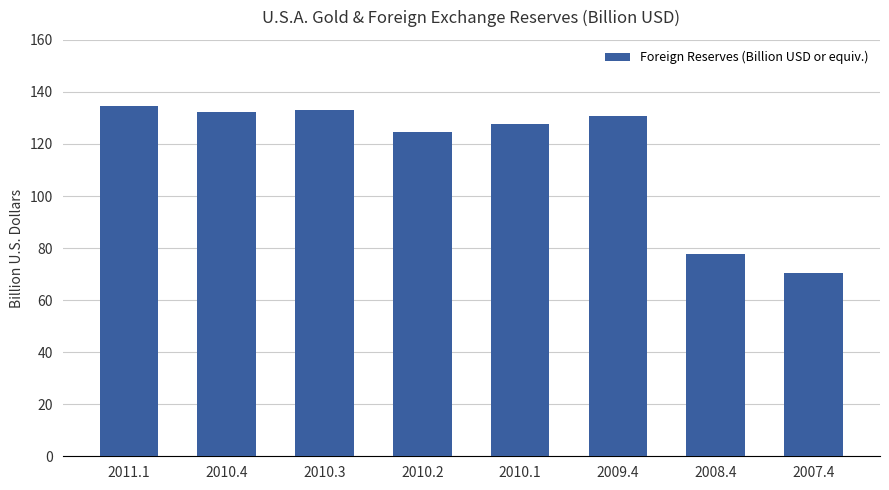

Which label corresponds to the largest value in the chart?

2011.1